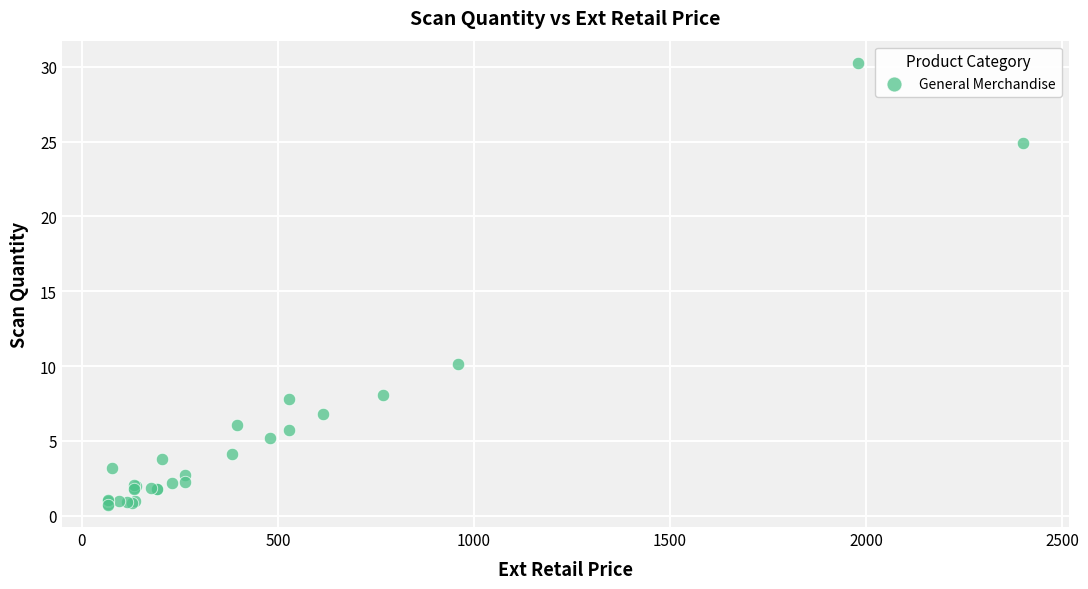

What Y value in the scatter plot is closest to 15?

10.1